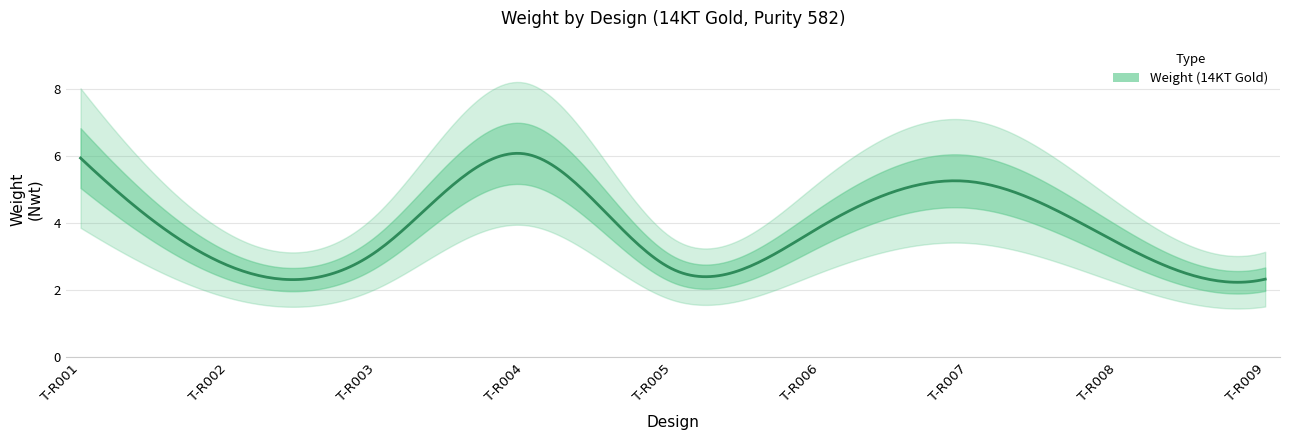

What is the difference between the second highest and minimum values?

3.6